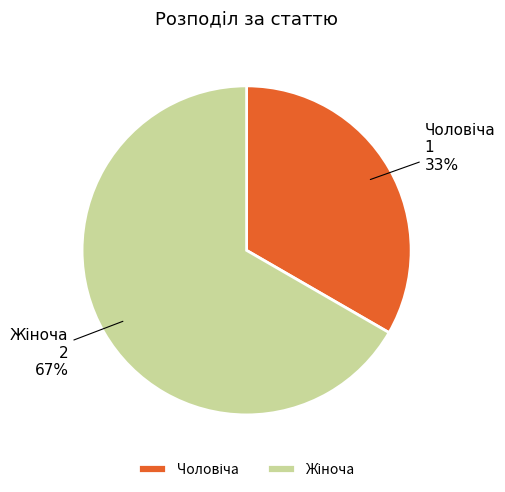

To the nearest percent, what is the average slice percentage?

50%